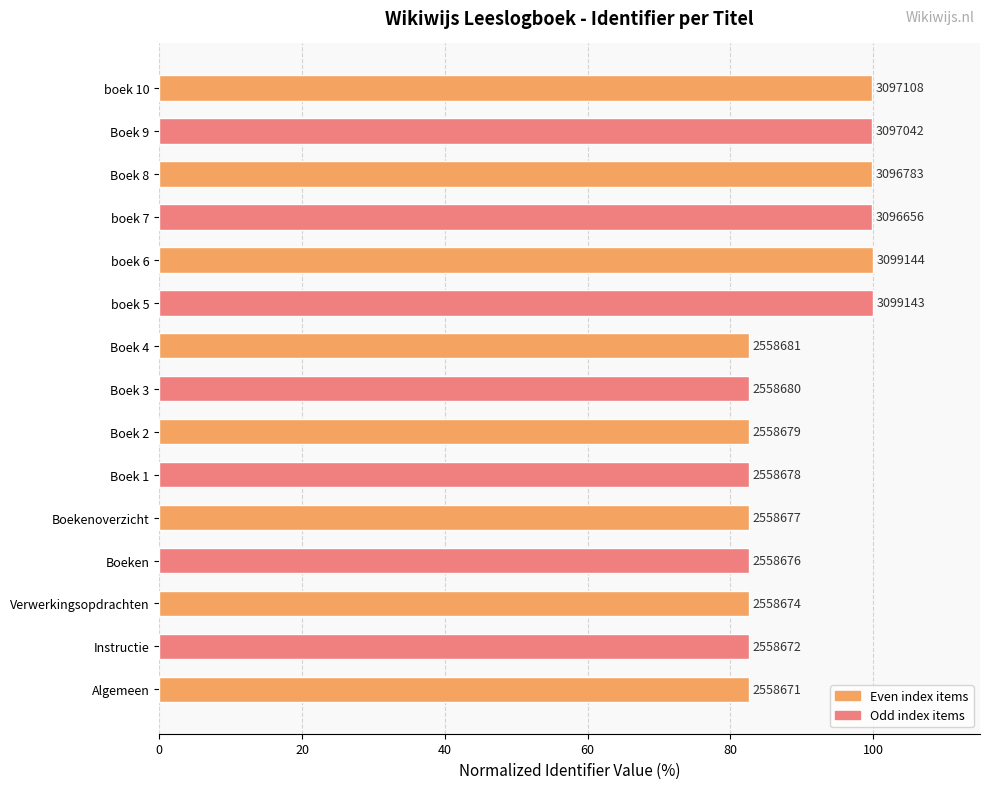

What is the maximum value shown in the chart?

100.0